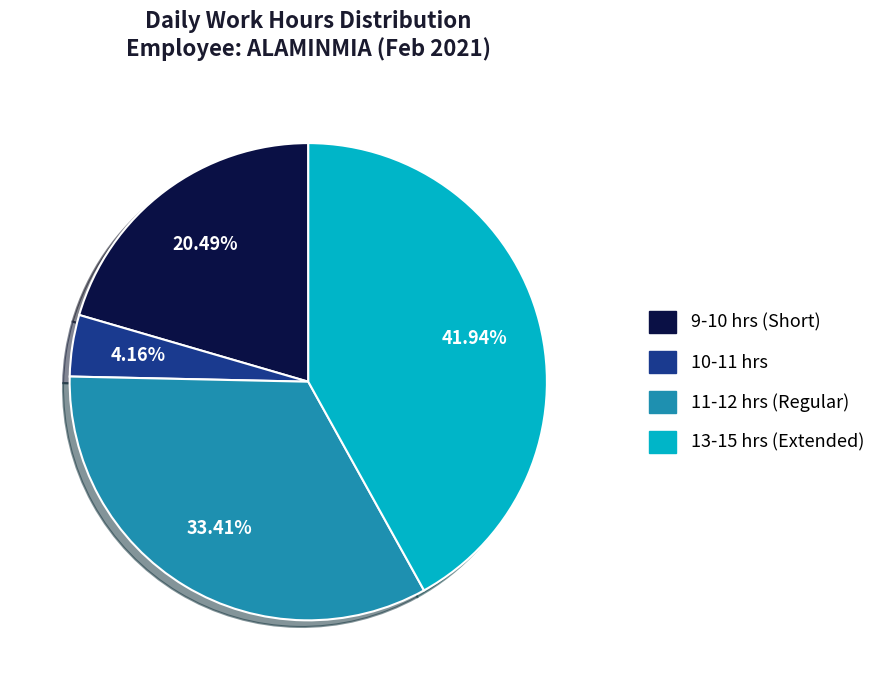

Does any single category account for the majority?

No